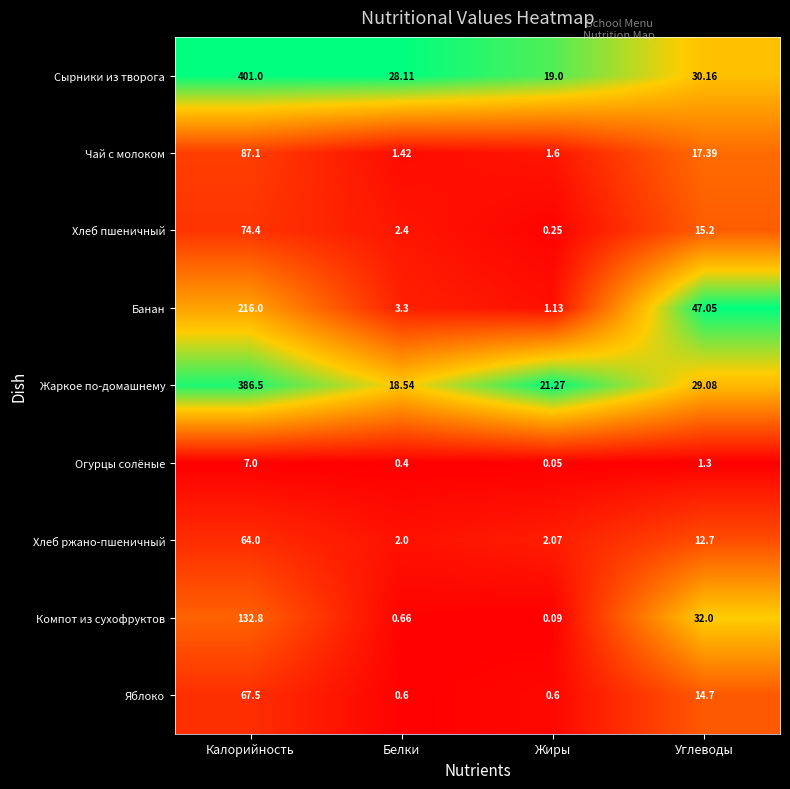

Between Белки and Жиры, which series saw the biggest shift?

Сырники из творога